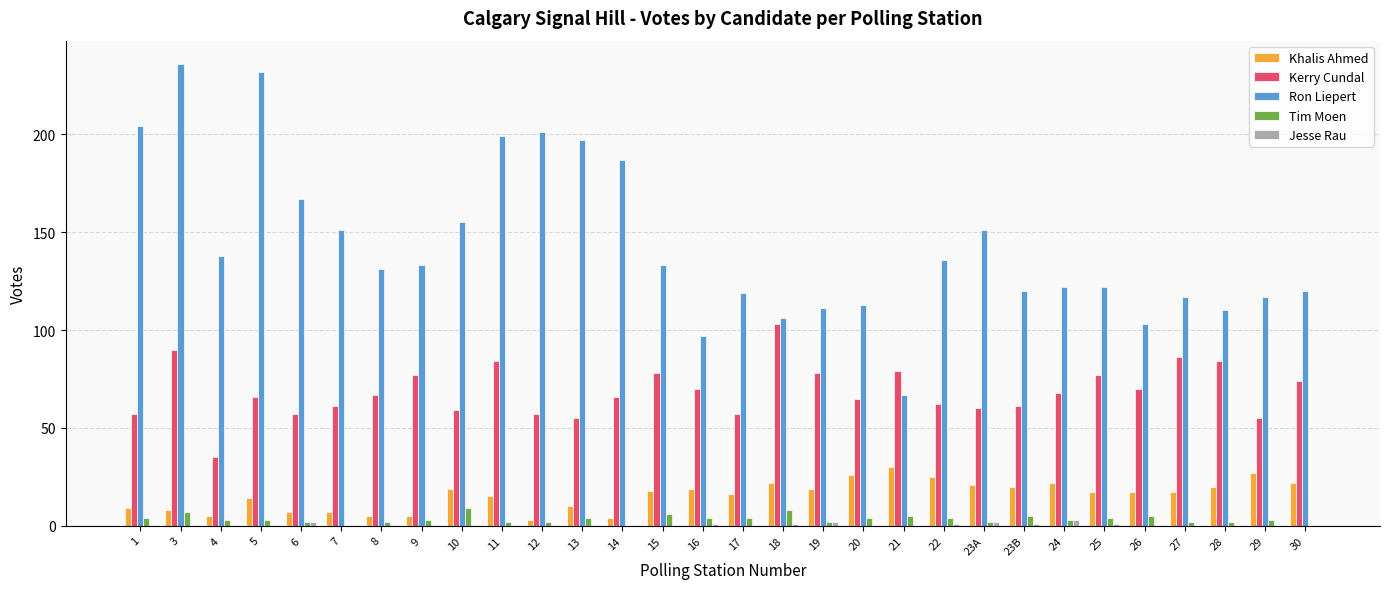

What is the total value across all series at 14?

257